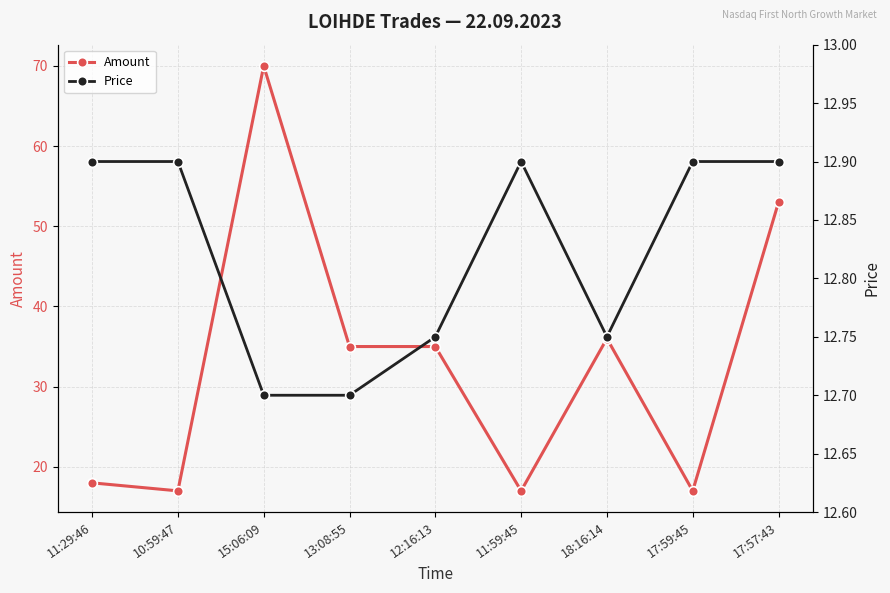

What is the total value across all series at 12:16:13?

47.8